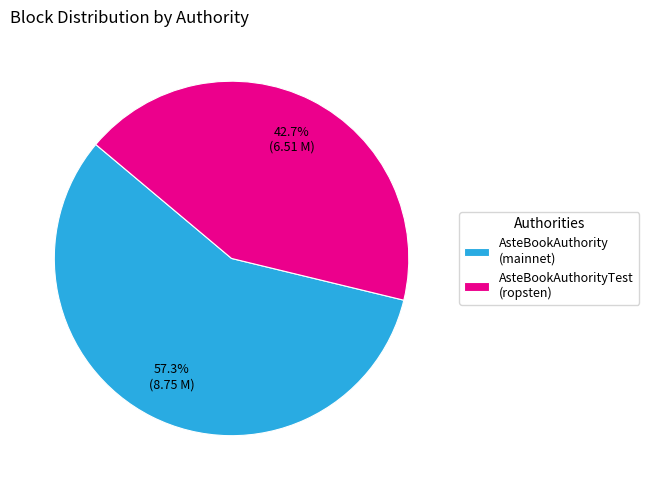

Does any single category account for the majority?

Yes